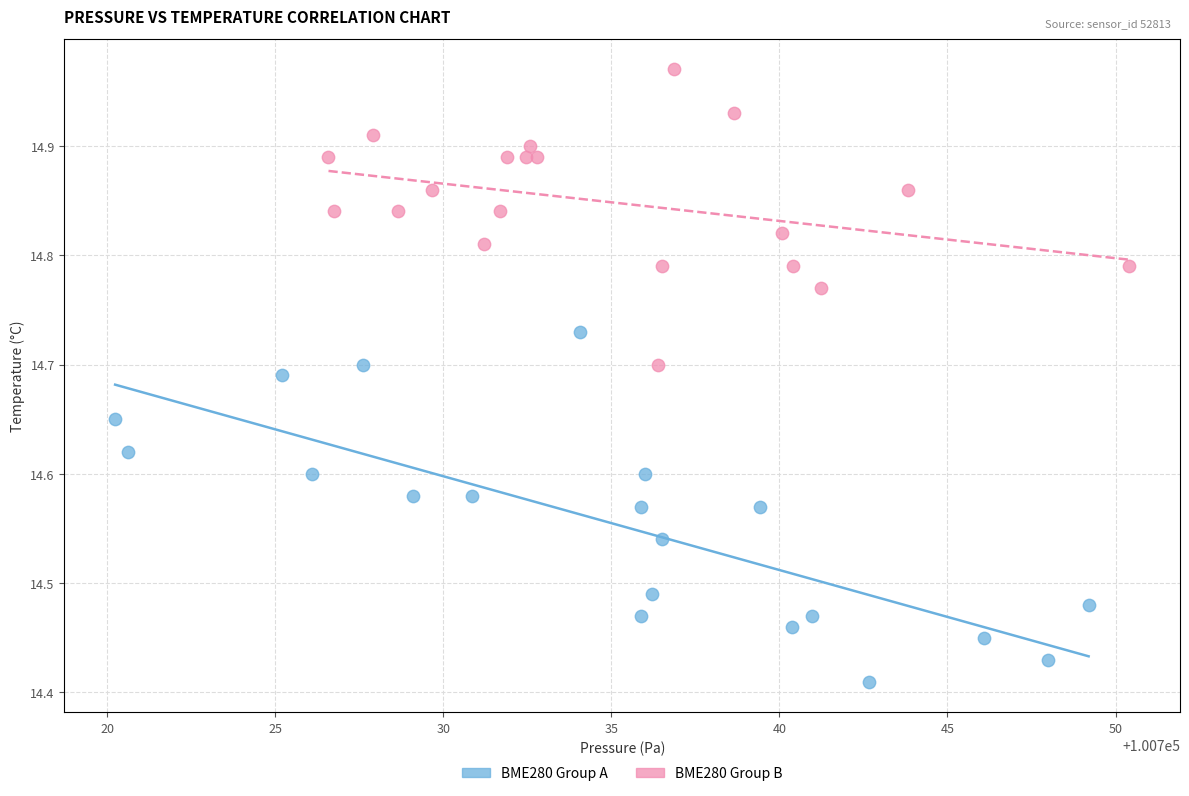

Which series reaches the minimum Y coordinate?

BME280 Group A